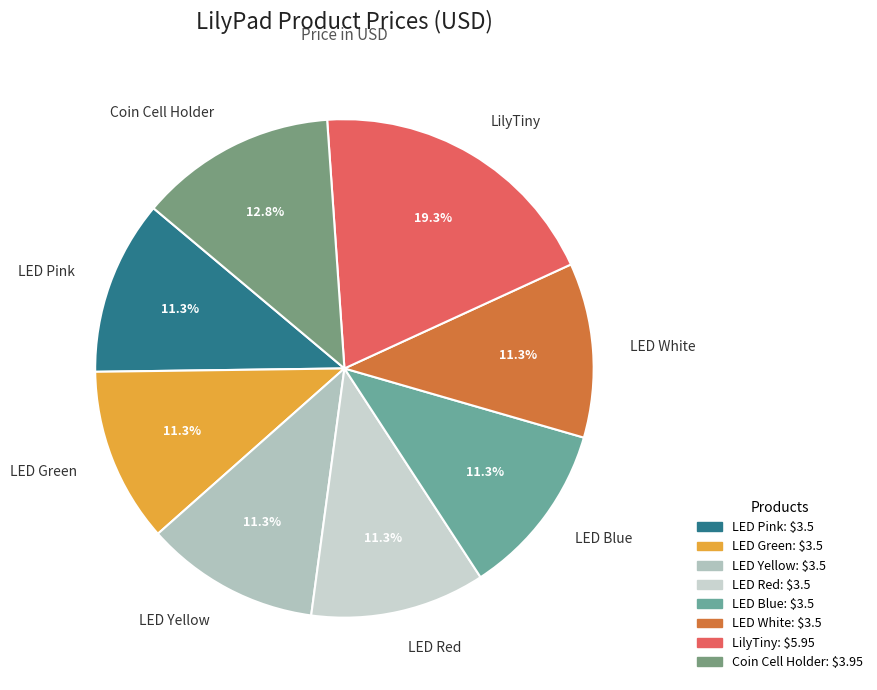

How much of the chart is everything except LED Green?

88.7%